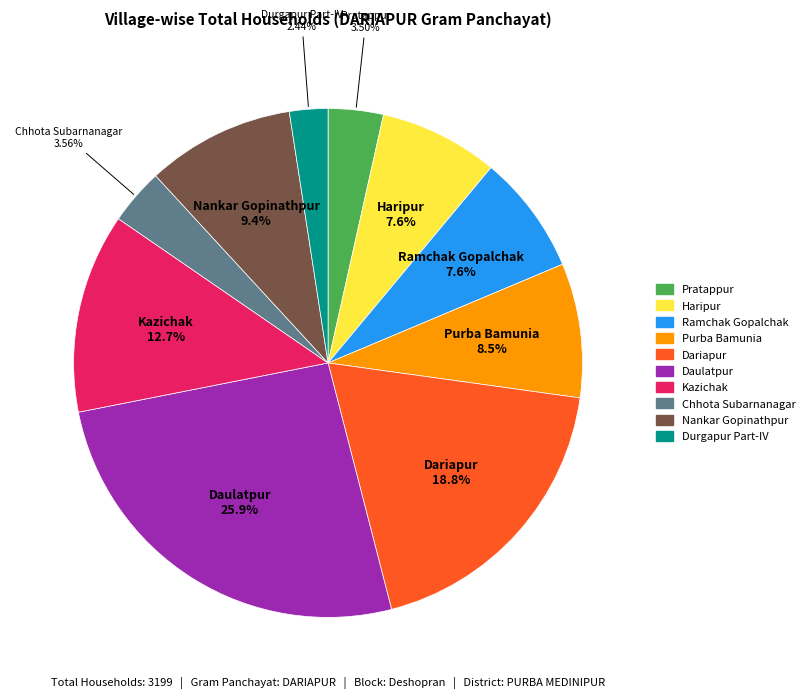

The Nankar Gopinathpur slice represents 1% of the pie. True or false?

False